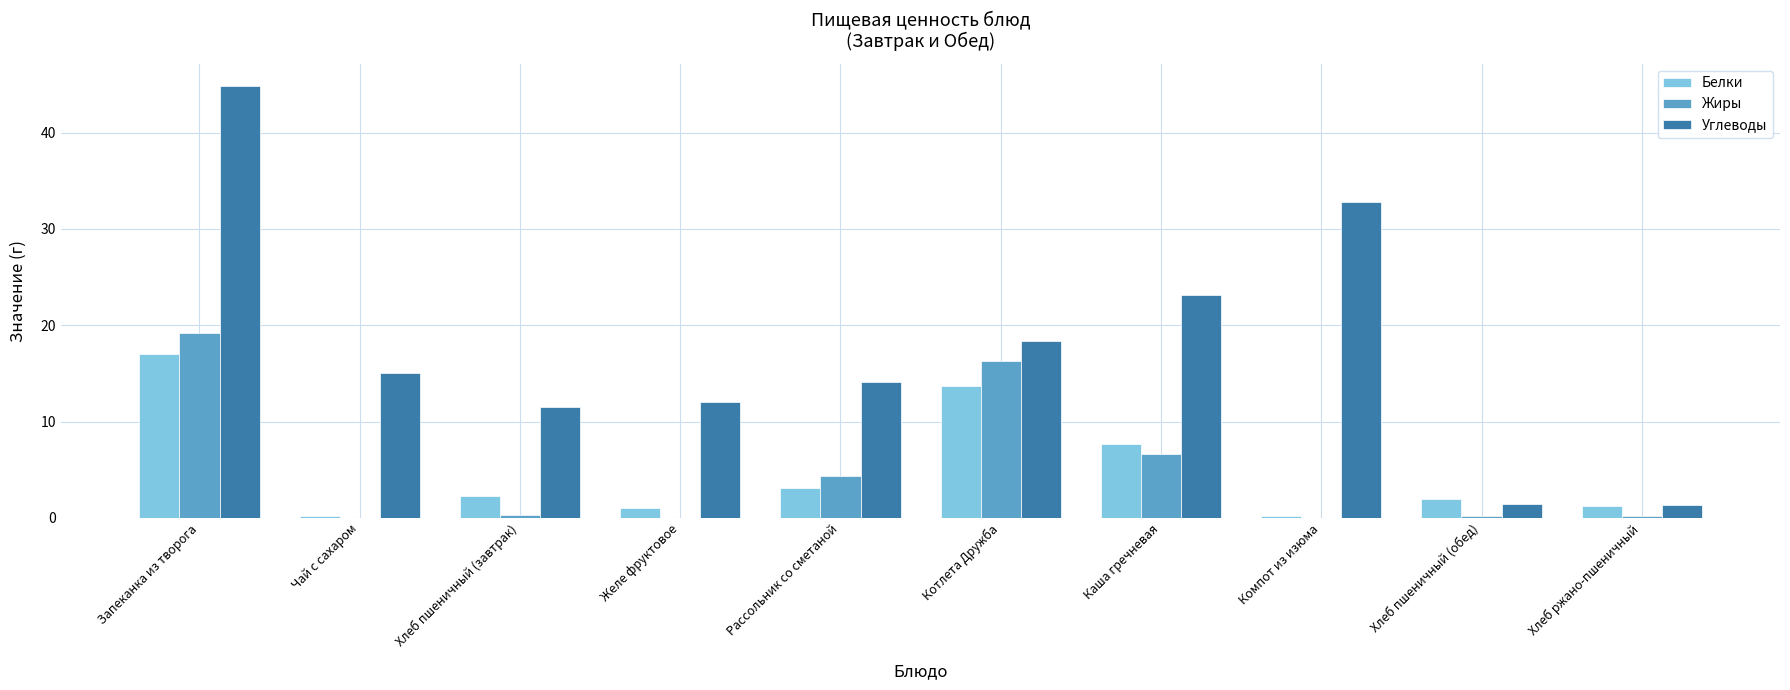

At which label is Жиры closest to 9?

Каша гречневая